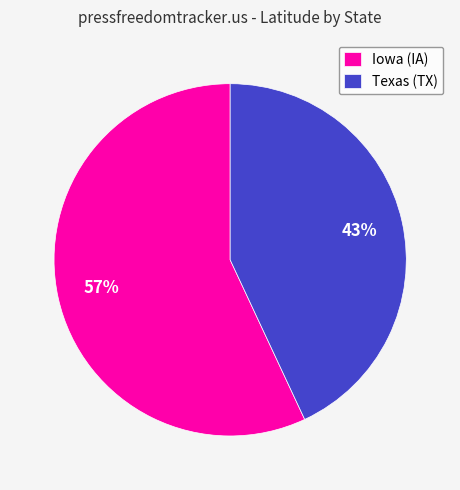

True or false: Iowa (IA) accounts for 71% of the total.

False